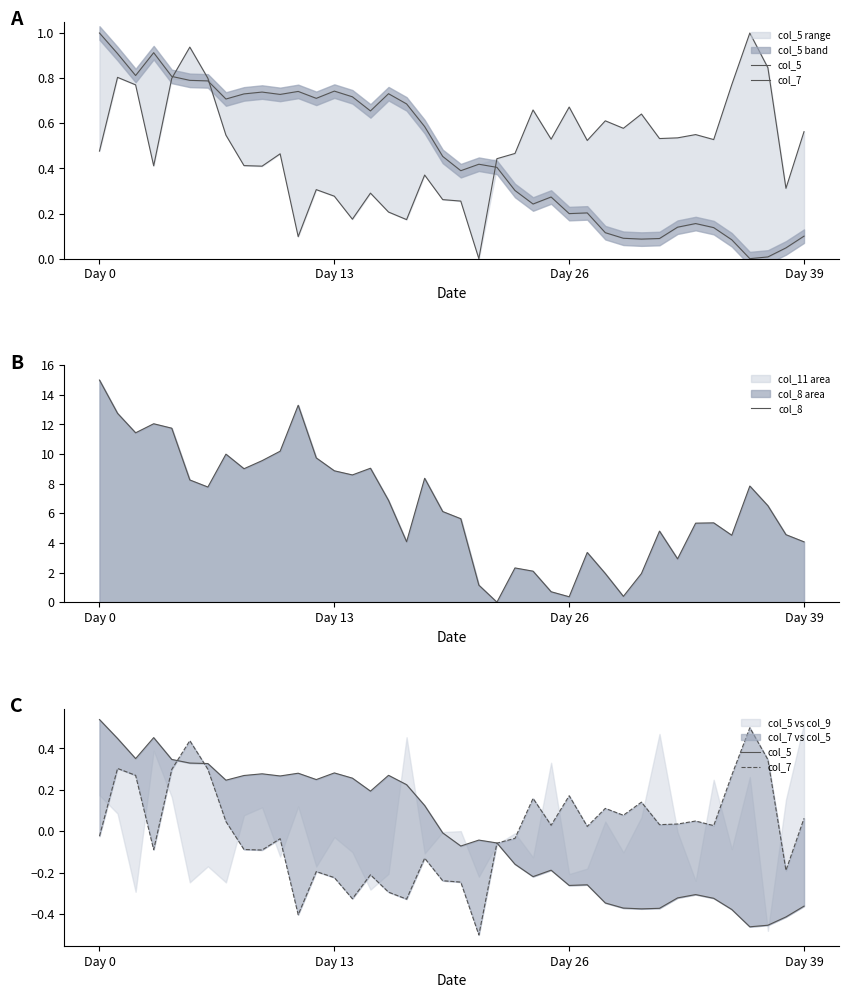

At how many categories does at least one series exceed 1?

36